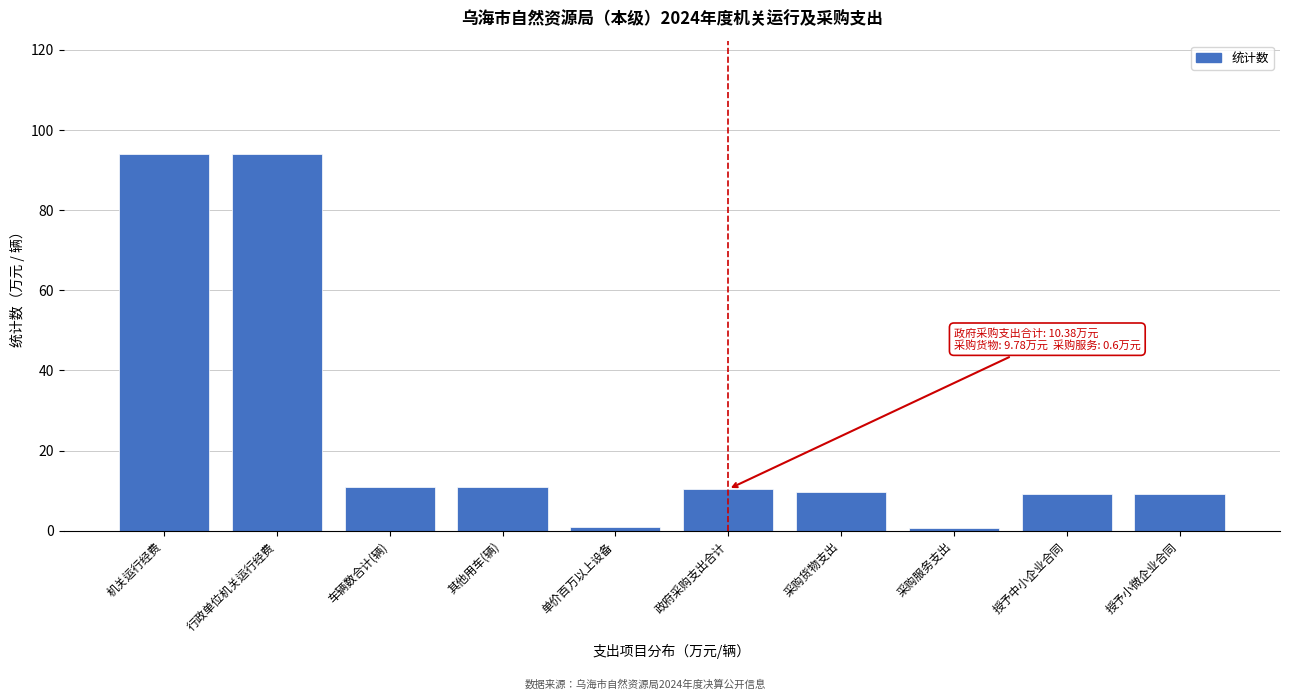

True or false: the data shows 54.9 at 行政单位机关运行经费.

False